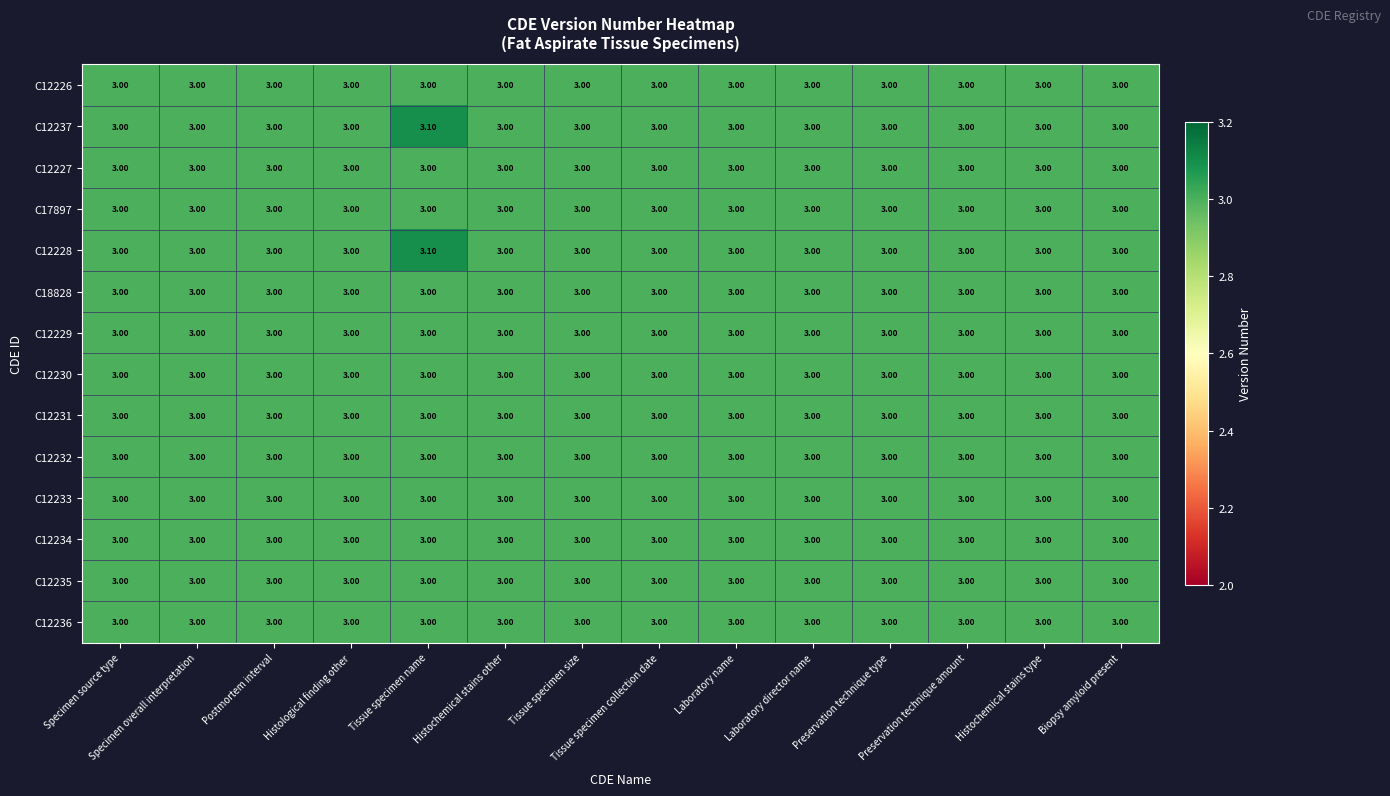

What is the average value of the C12235 series?

3.0